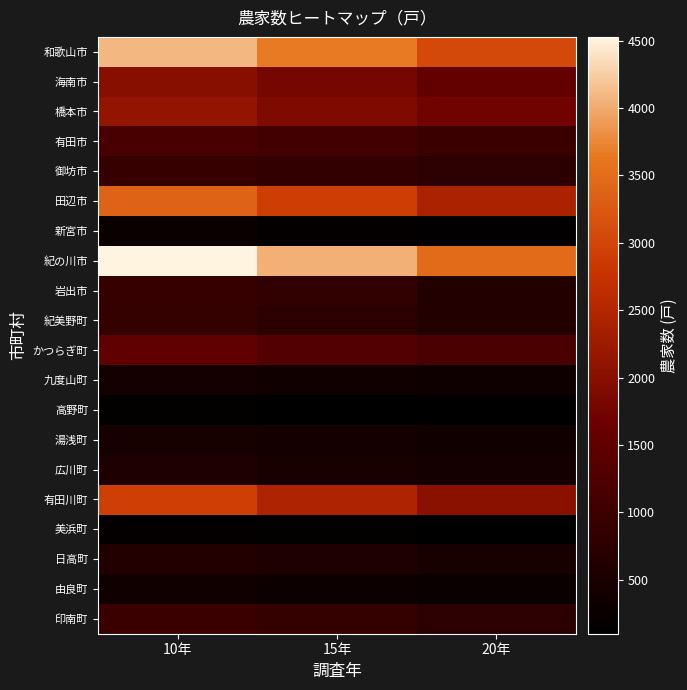

At how many categories does at least one series exceed 2572?

3